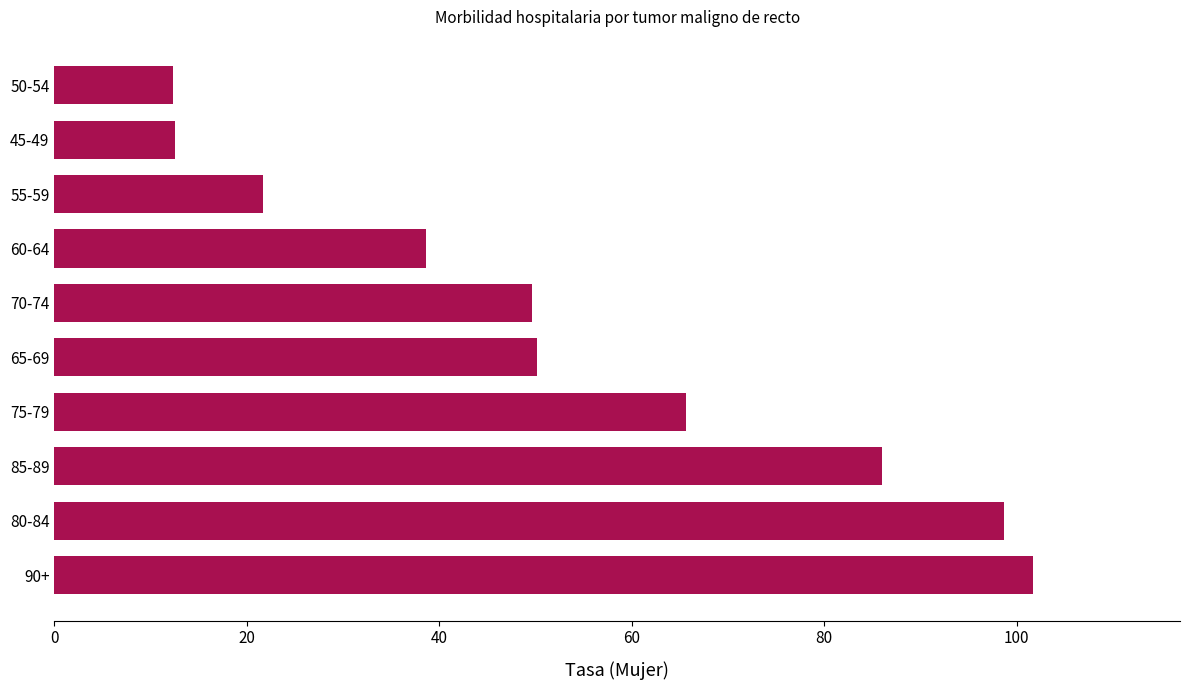

True or false: the data shows 98.9 at 75-79.

False